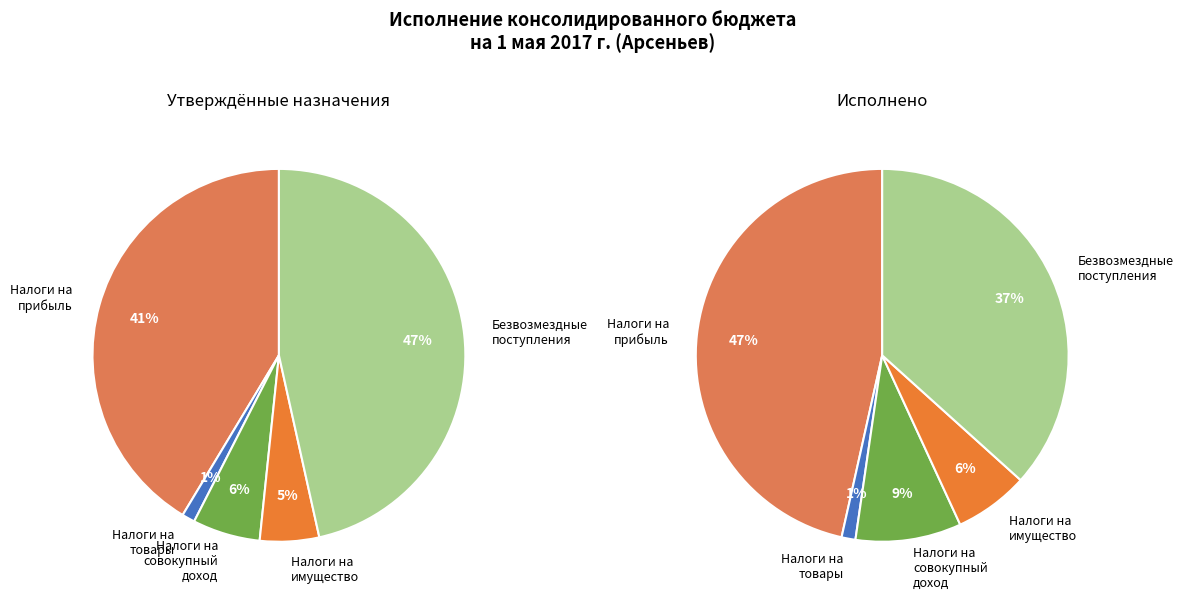

Which category has the smallest portion of the pie?

НАЛОГИ НА ТОВАРЫ (РАБОТЫ, УСЛУГИ)